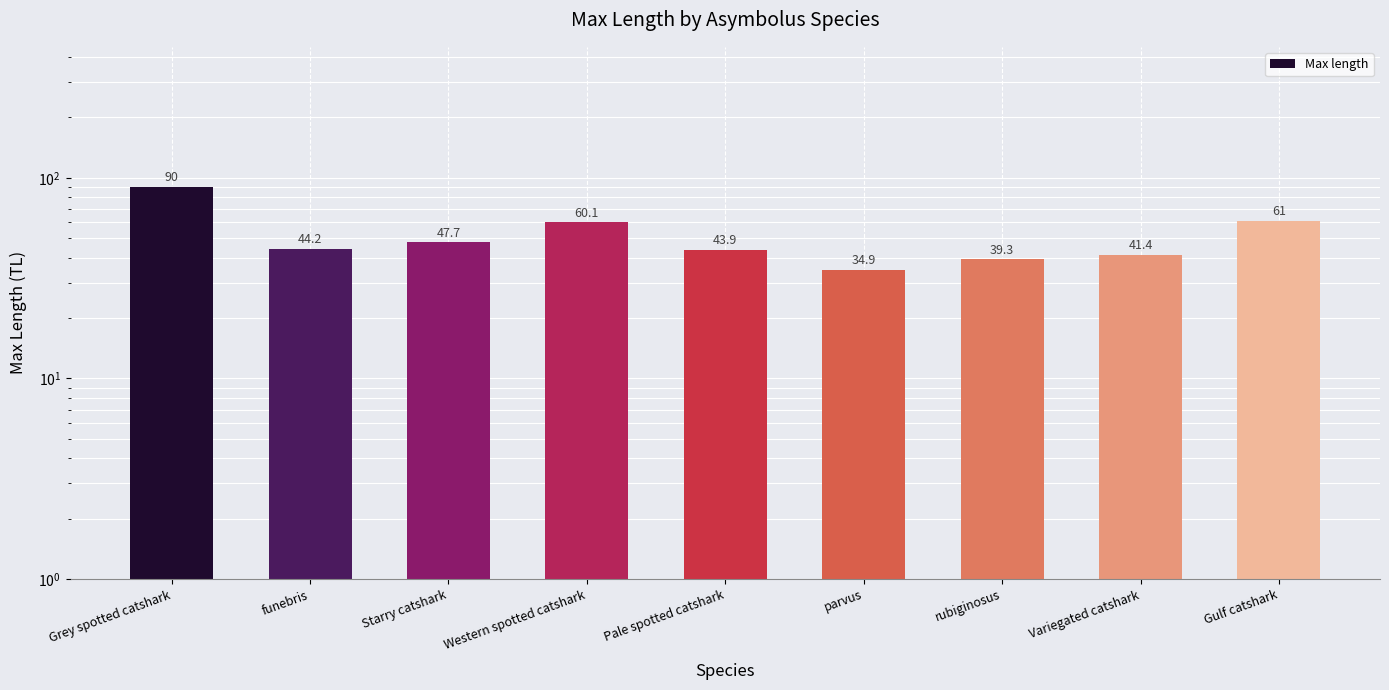

Is it true that the value at rubiginosus is 39.3?

True